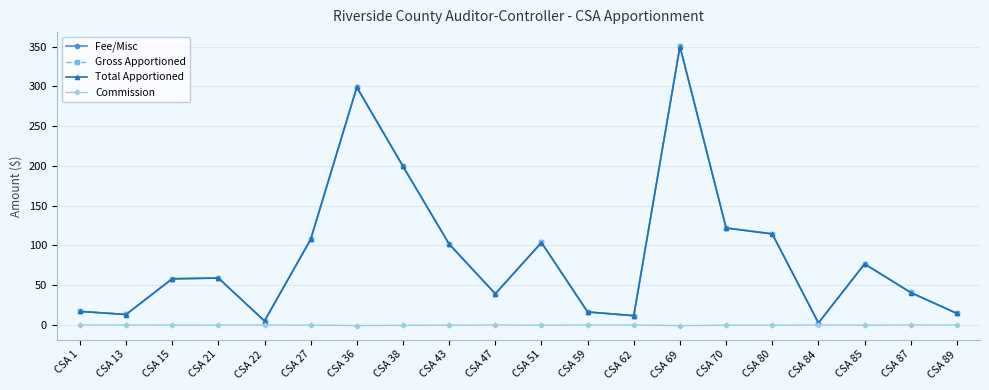

What is the total value across all series at CSA 80?

343.2